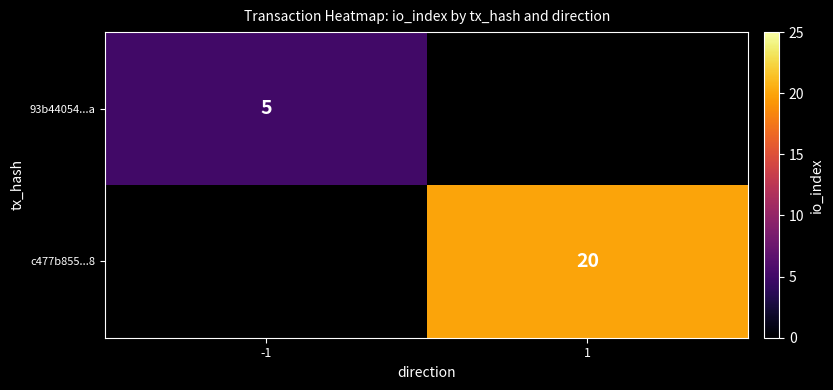

How many data points does each series have?

2